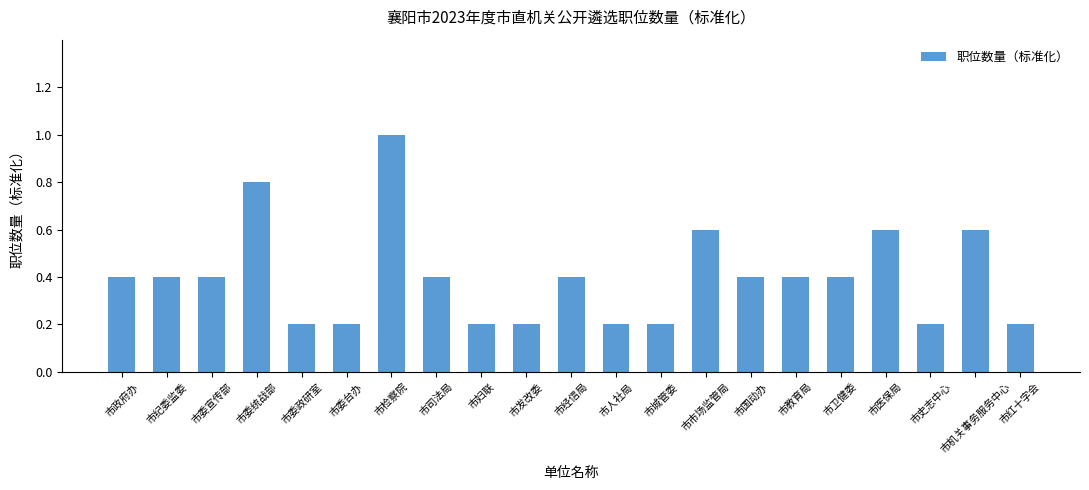

What is the change in value from 市市场监管局 to 市史志中心?

-0.4